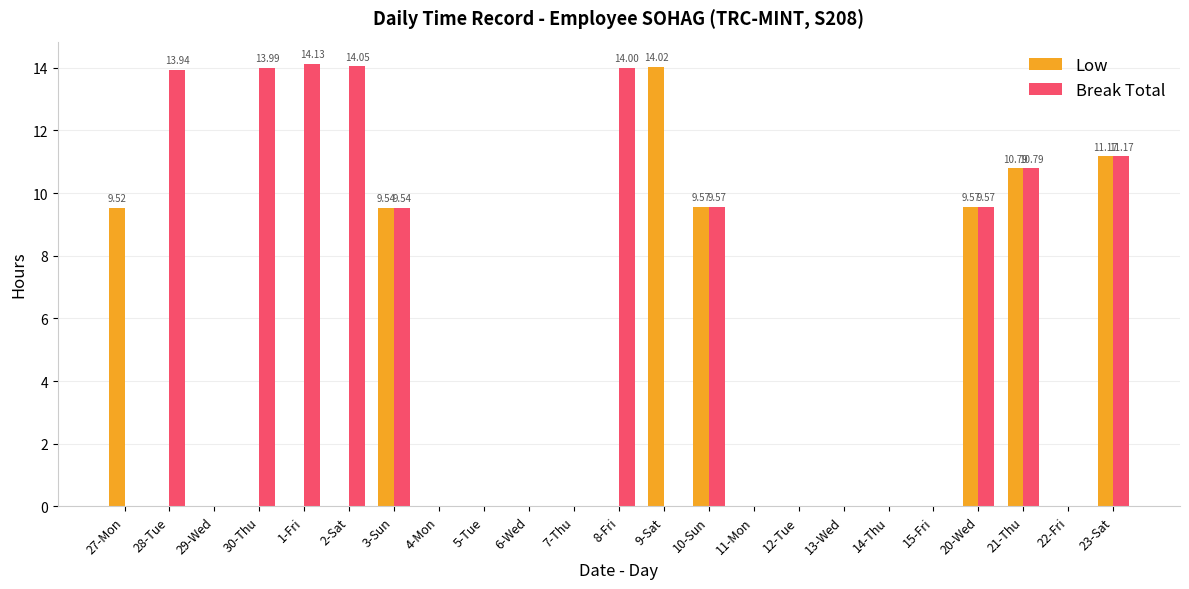

What is the sum of the Low values at 10-Sun and 30-Thu?

9.6